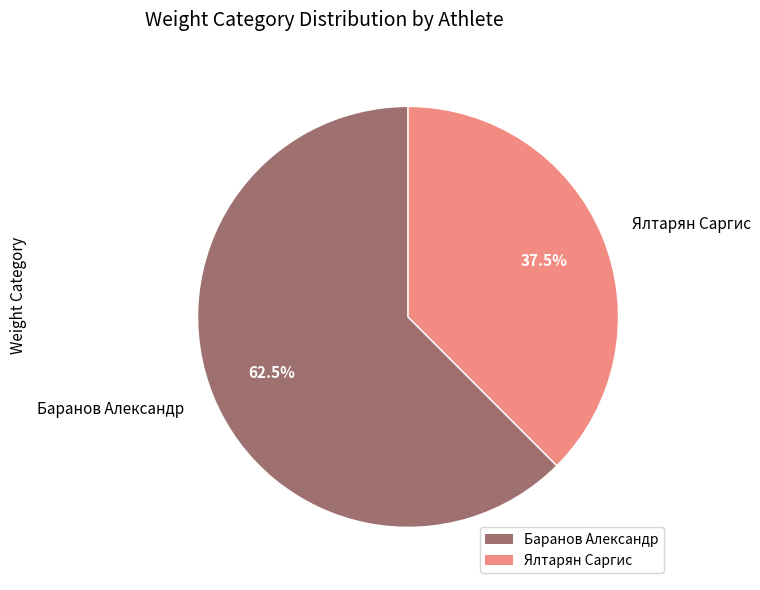

Is there any slice that represents more than half of the pie?

Yes